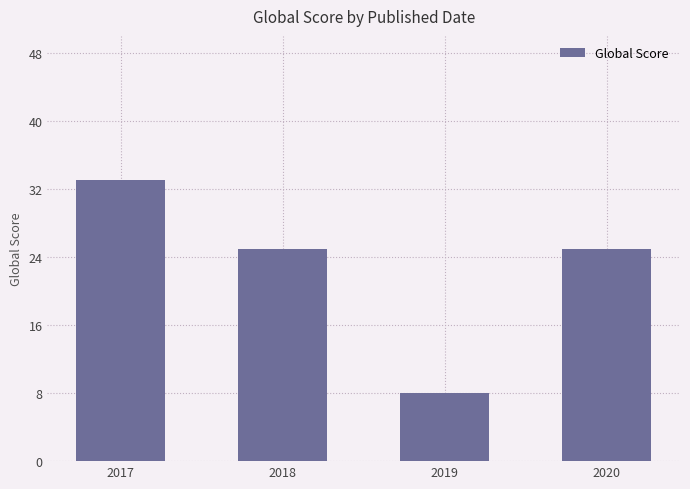

At which label does the data first exceed 25?

2017